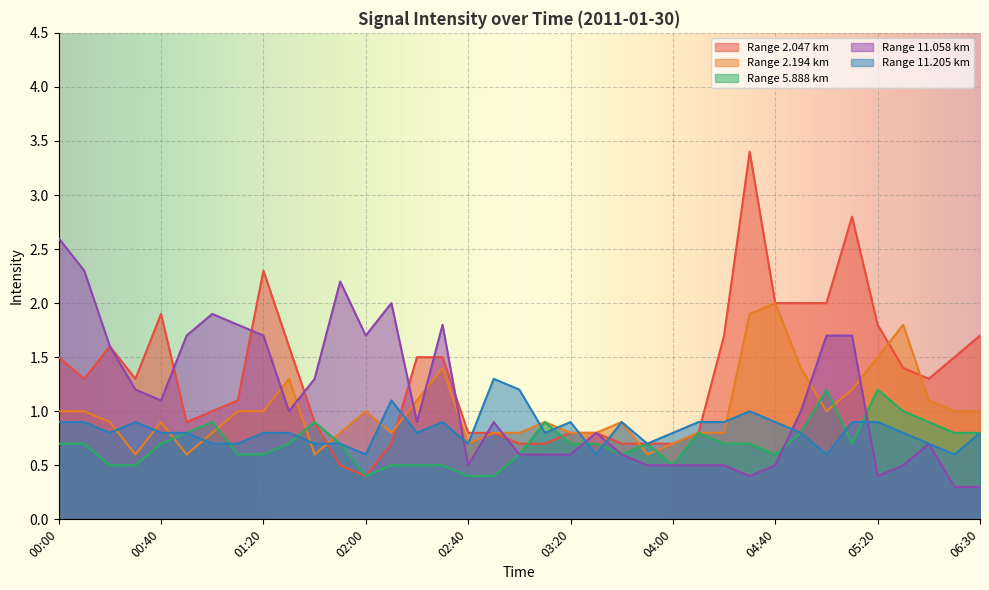

What is the minimum value shown in the chart?

0.3